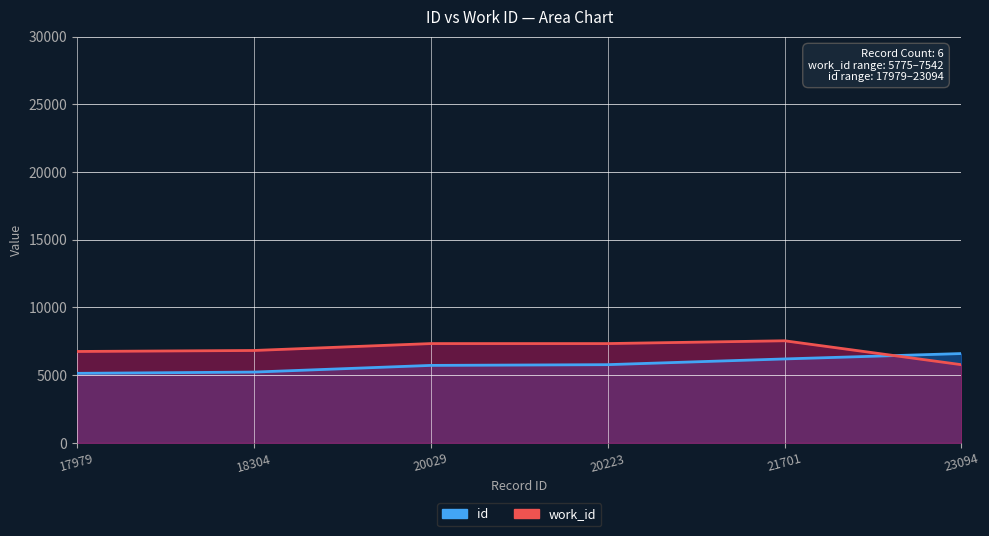

How many values in the work_id series are below 7335?

3